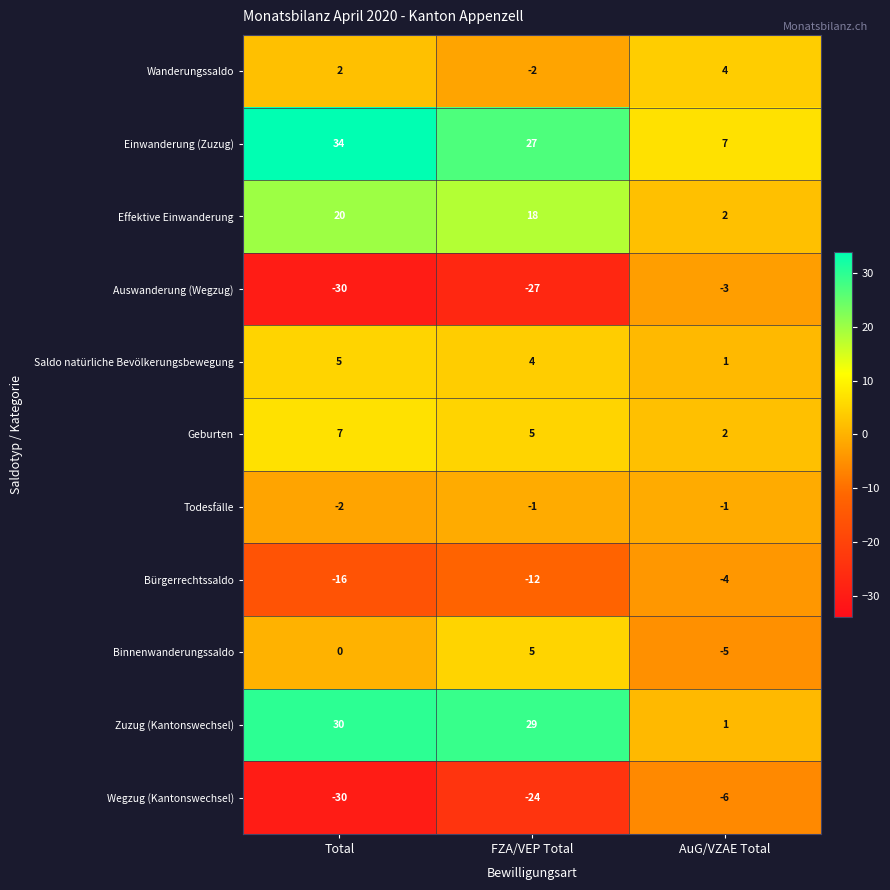

At which label is Saldo natürliche Bevölkerungsbewegung closest to 3?

FZA/VEP Total